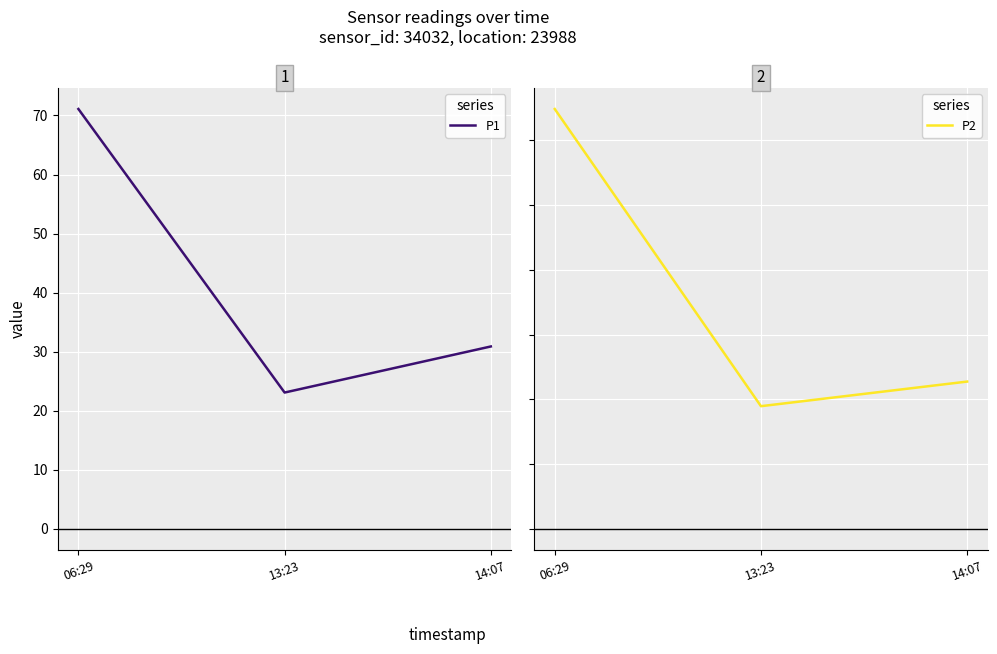

The value of P1 at 13:23 is 23.1. True or false?

True